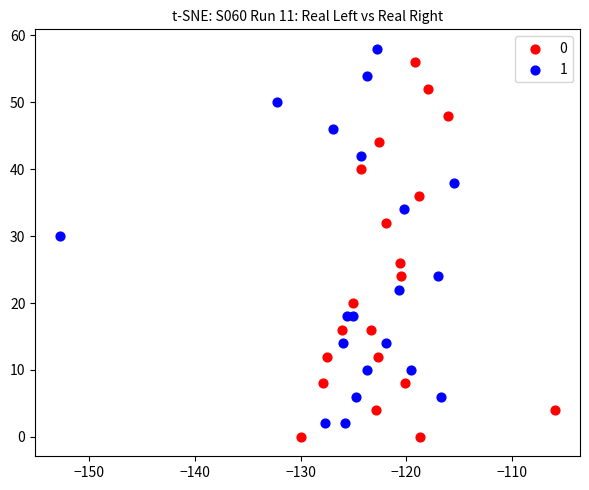

What are all the series names shown in the legend?

0, 1